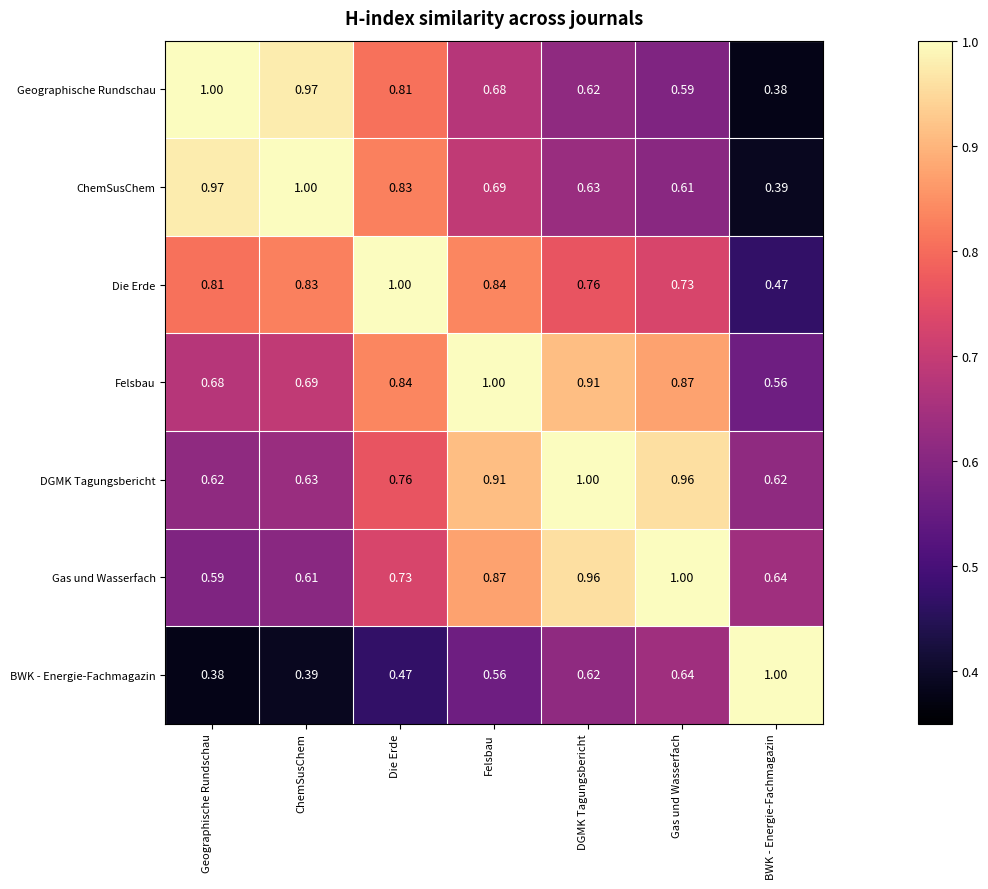

At which category is the sum across all series the highest?

Felsbau